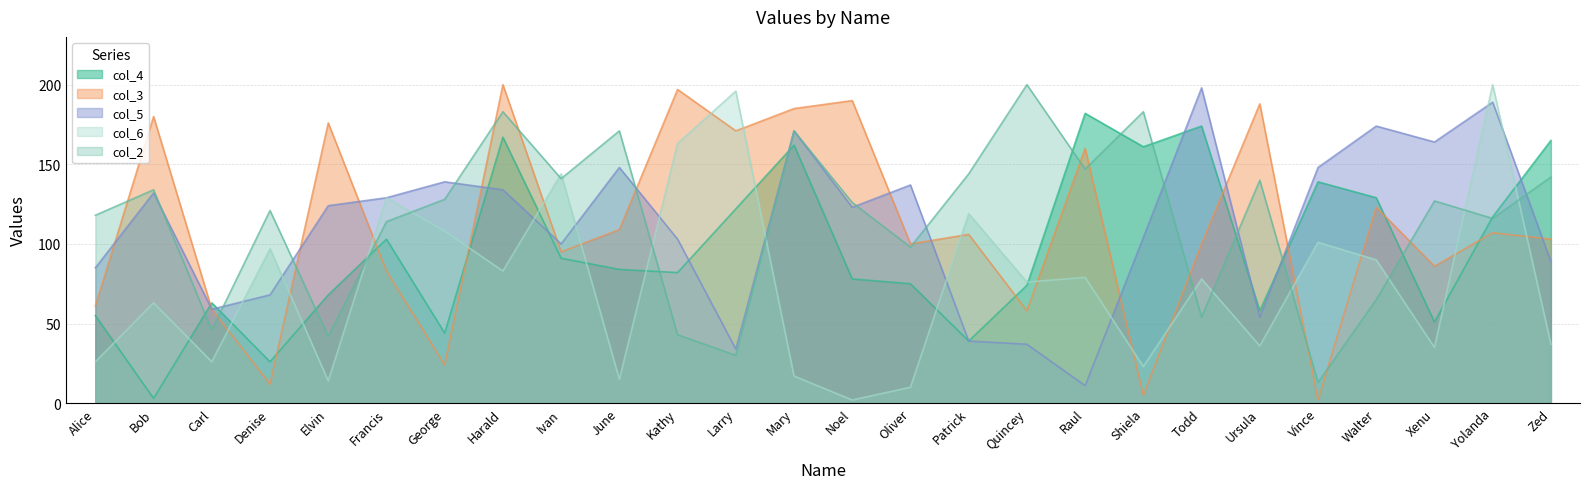

How many distinct data groups are displayed?

5